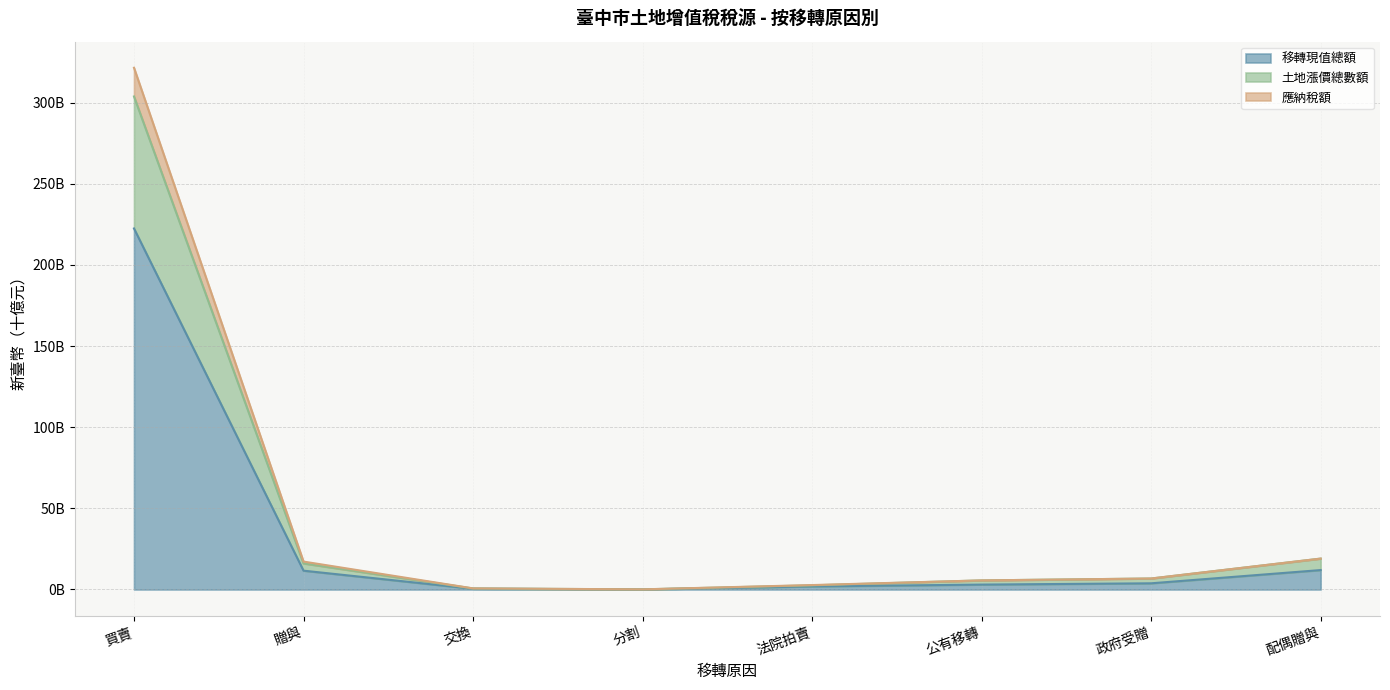

List the labels in order of 應納稅額 value, smallest first.

分割, 交換, 法院拍賣, 公有移轉, 政府受贈, 贈與, 配偶贈與, 買賣